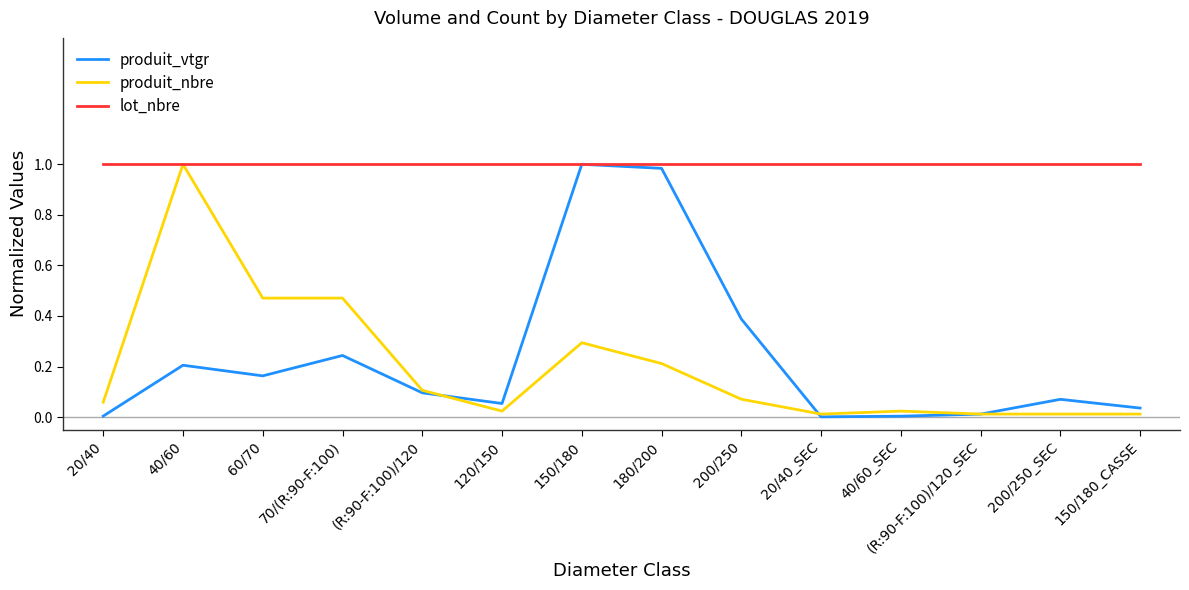

At how many categories does at least one series exceed 0?

14